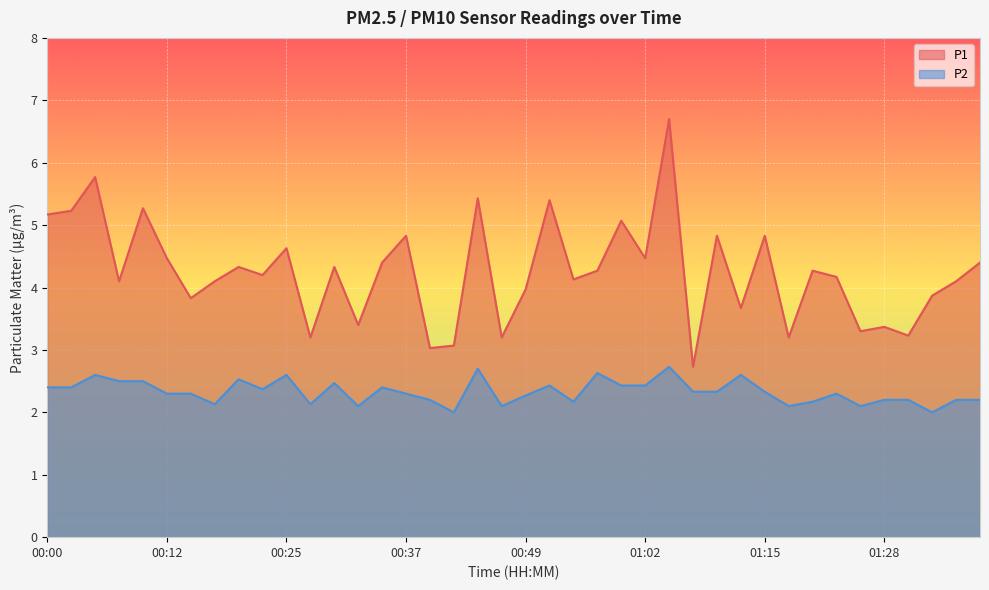

What is the maximum value shown in the chart?

6.7